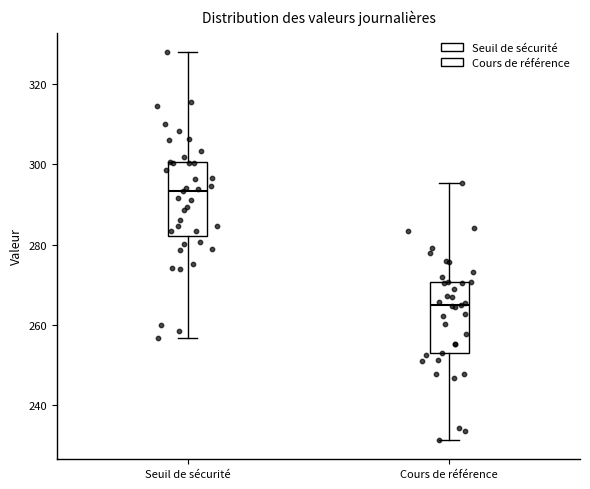

Where is the lower edge of the box for Seuil de sécurité on the y-axis? The values are not printed on the chart, so give them approximately, as read against the axis.

282